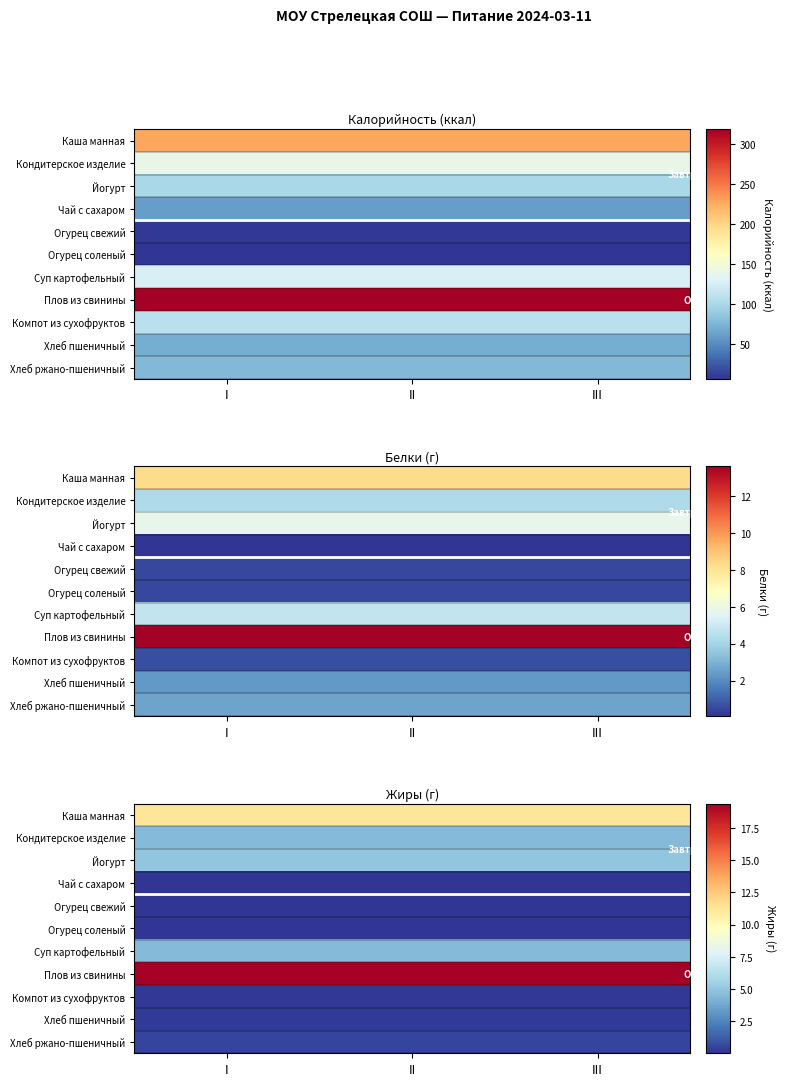

At how many categories does at least one series exceed 0?

3